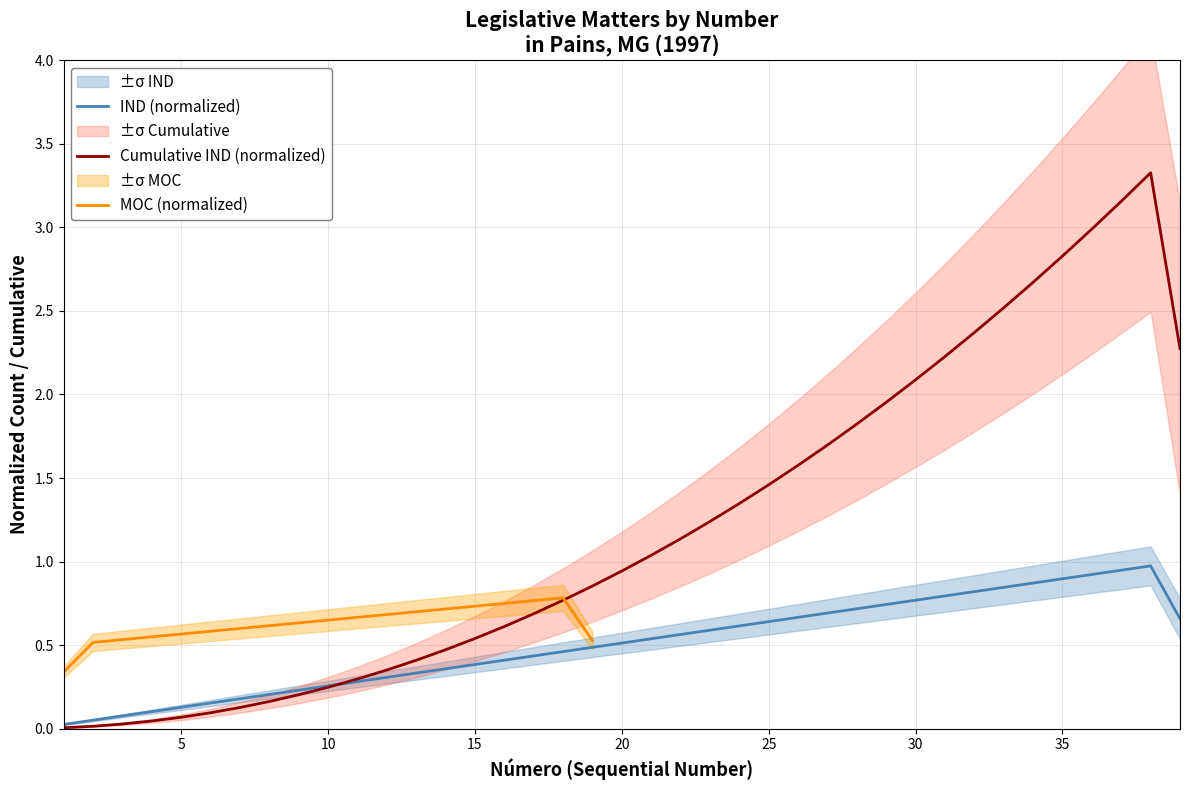

The Cumulative IND (normalized) series shows 1.0 at 30. True or false?

False